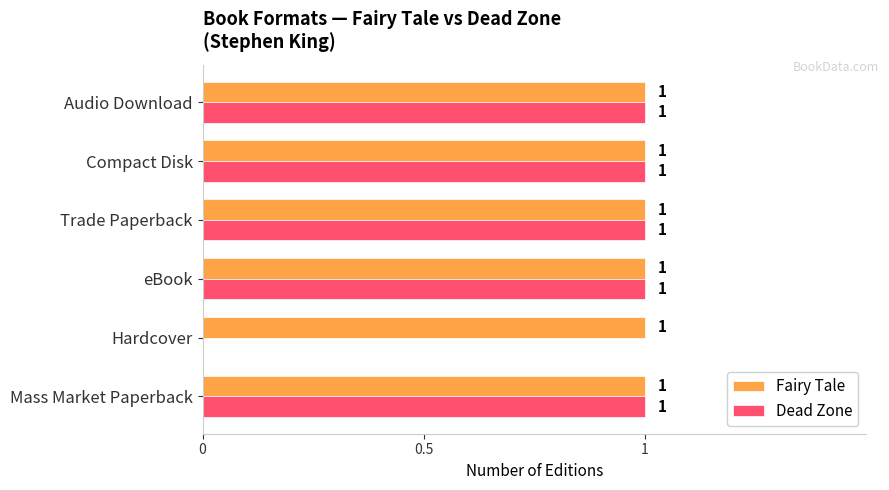

Which series has the largest total across all categories?

Fairy Tale